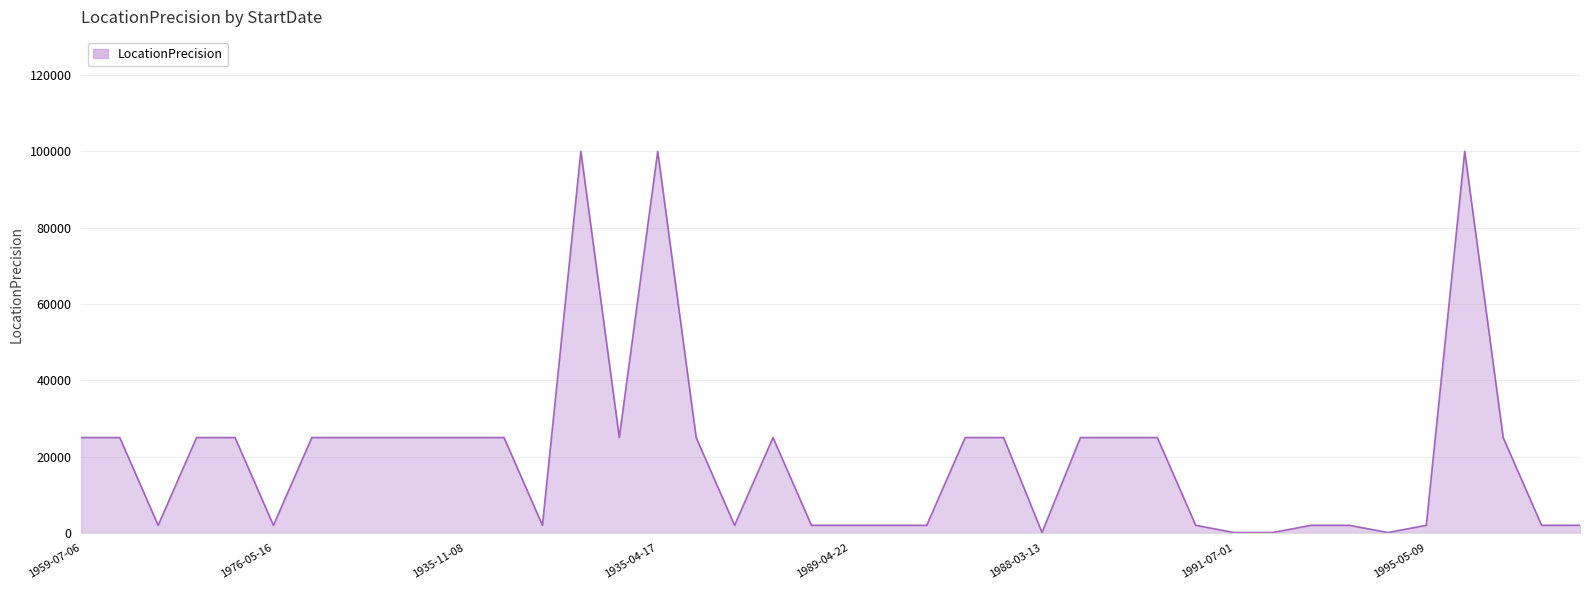

What is the greatest value displayed?

100000